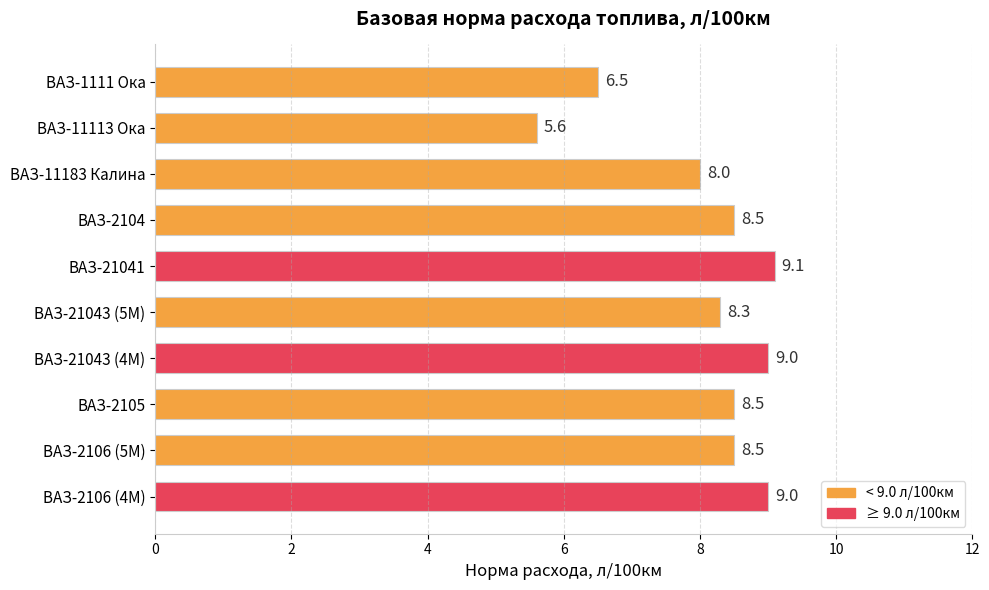

At which label is the value closest to 7?

ВАЗ-1111 Ока